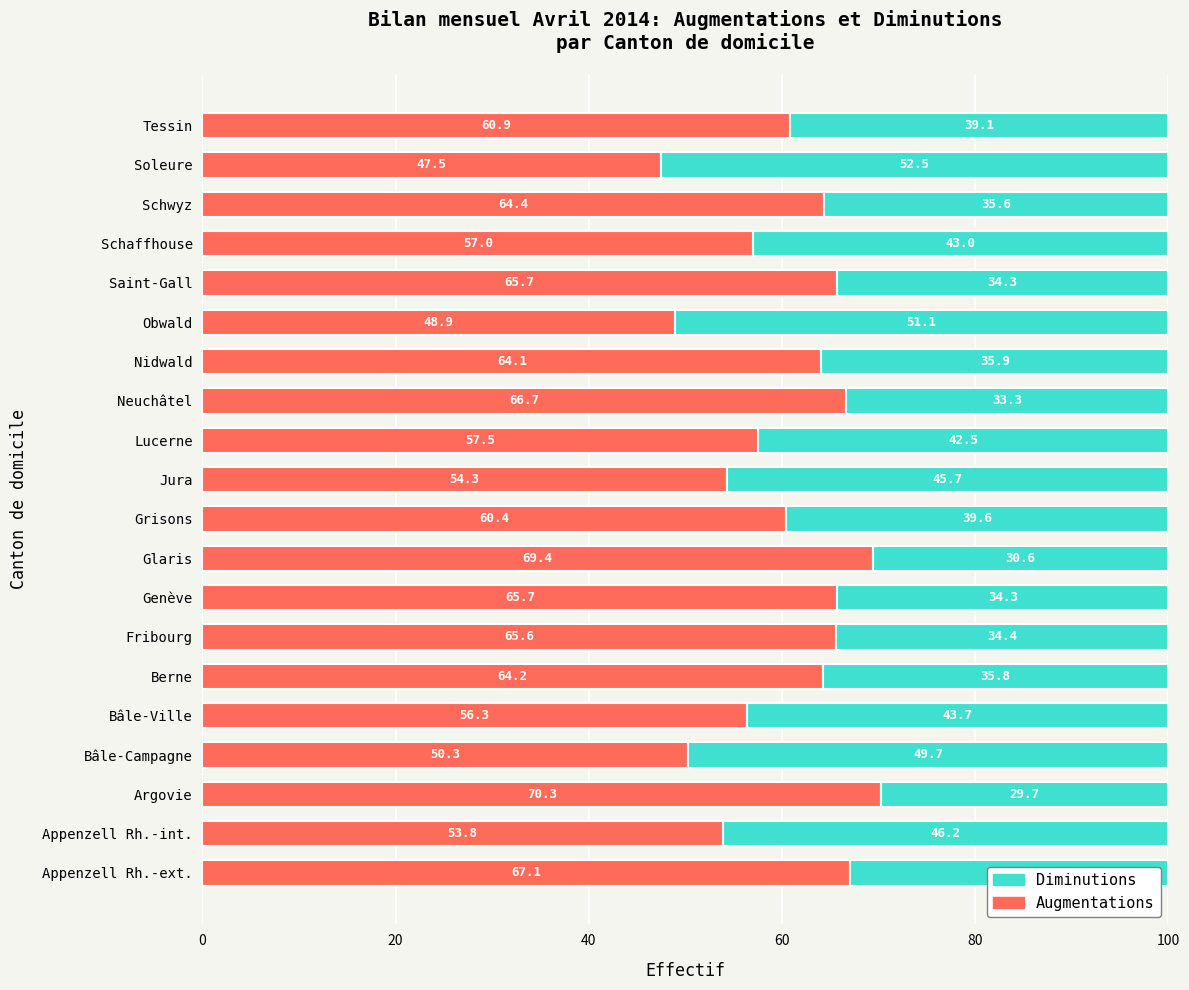

What is the approximate value of Augmentations at Tessin?

60.9